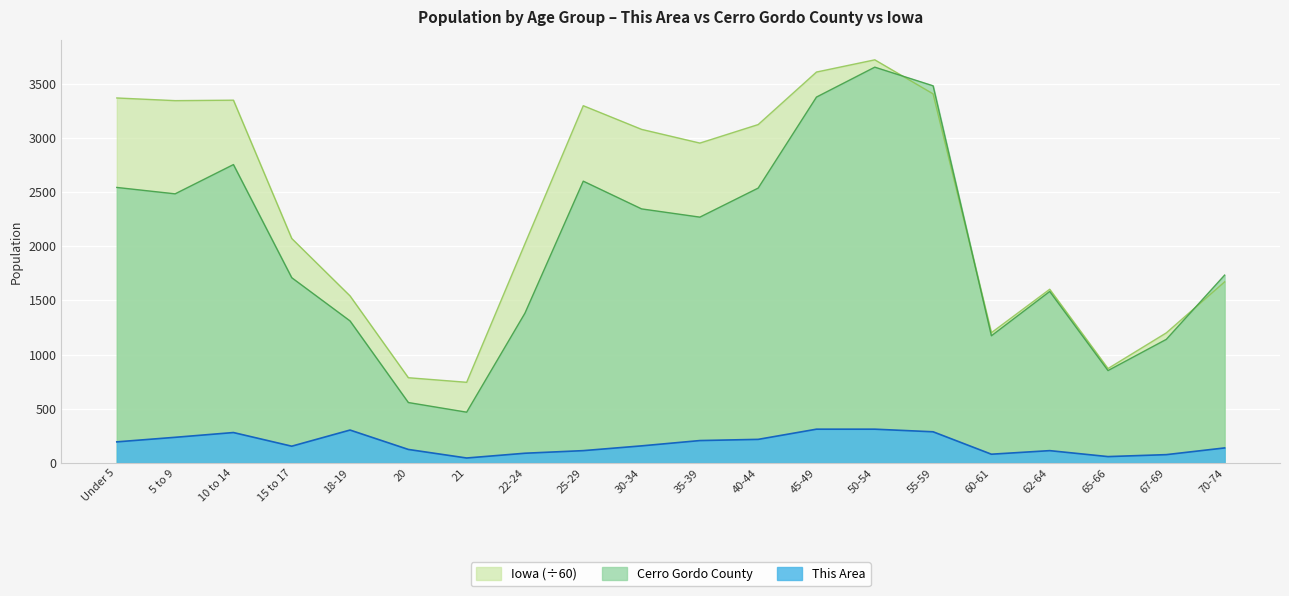

At which label does Iowa reach its minimum?

21